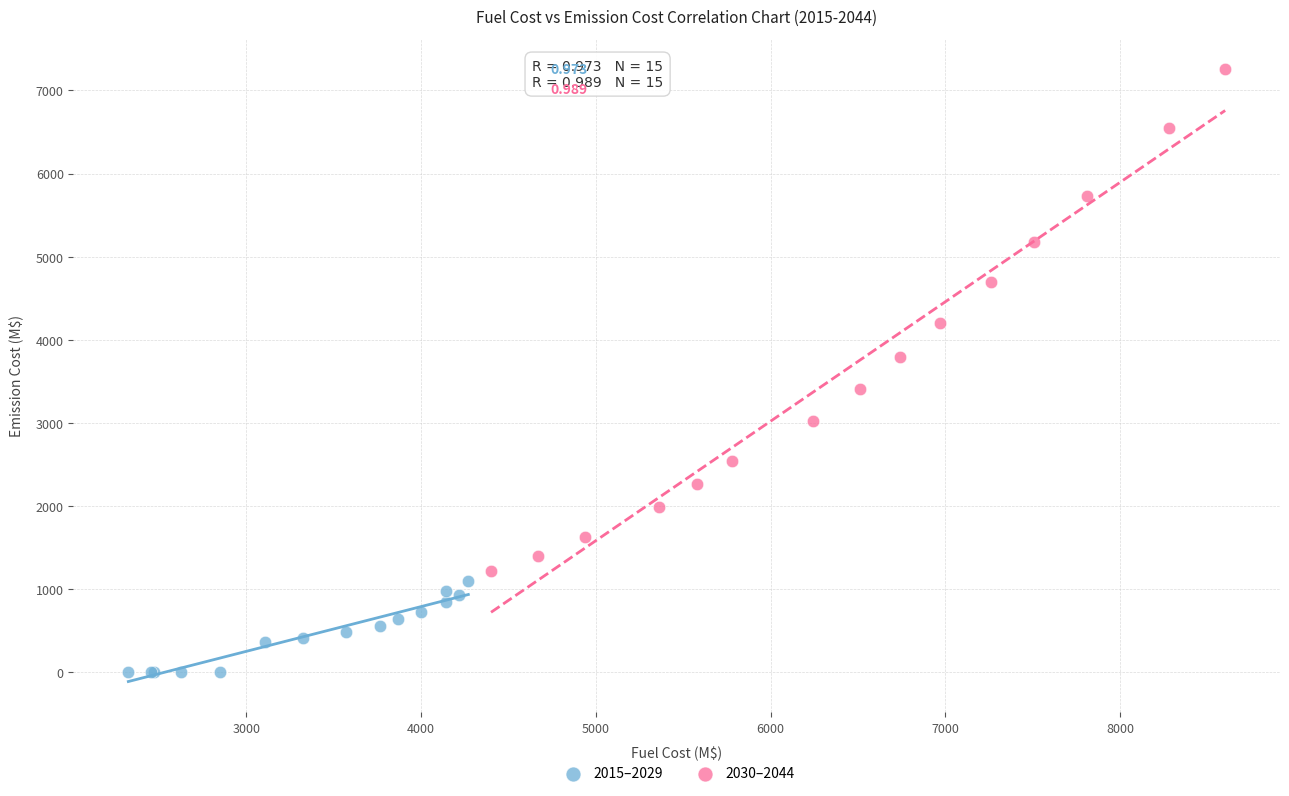

Which series contains the highest Y value?

2030–2044